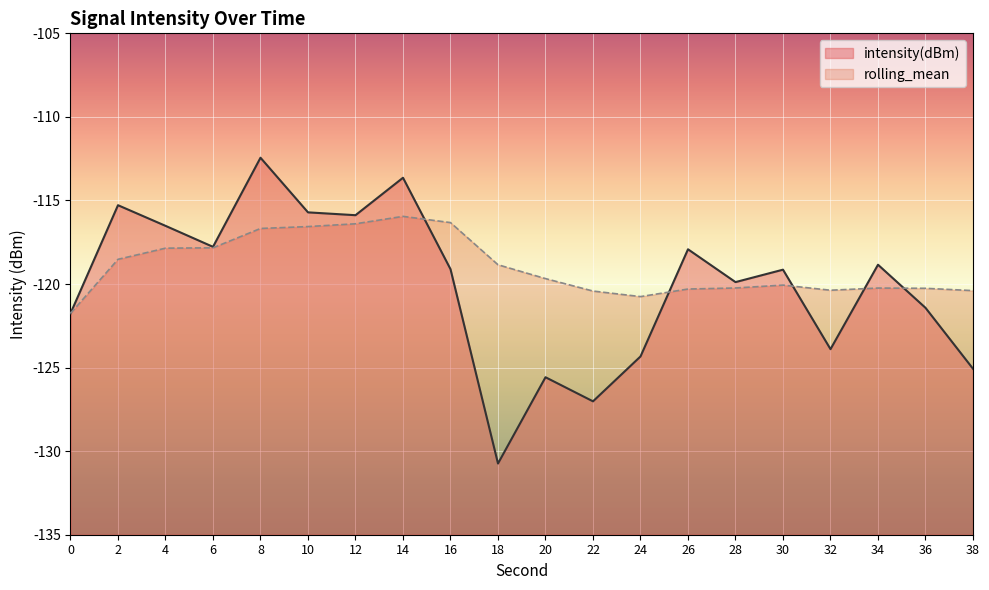

Where does the rolling_mean series first go above -119?

2